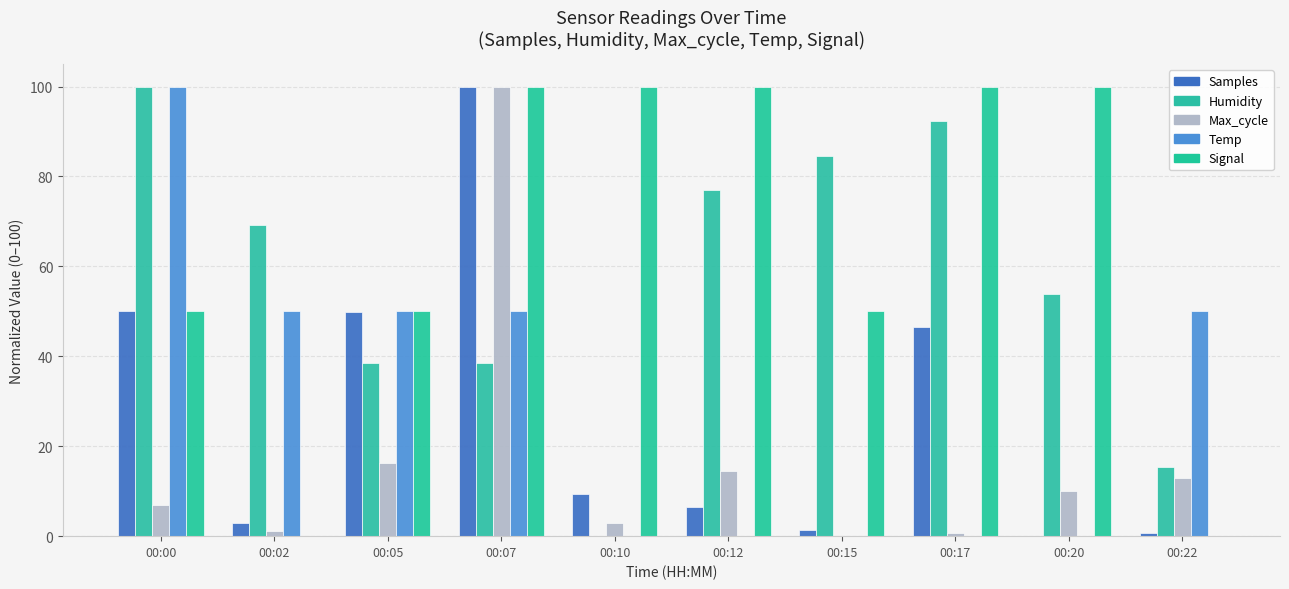

Count the number of data series in this chart.

5